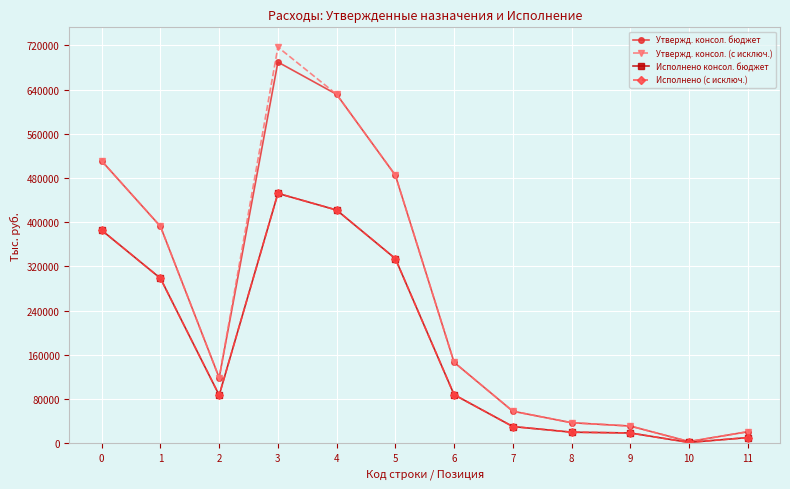

Does the chart have visible grid lines?

Yes